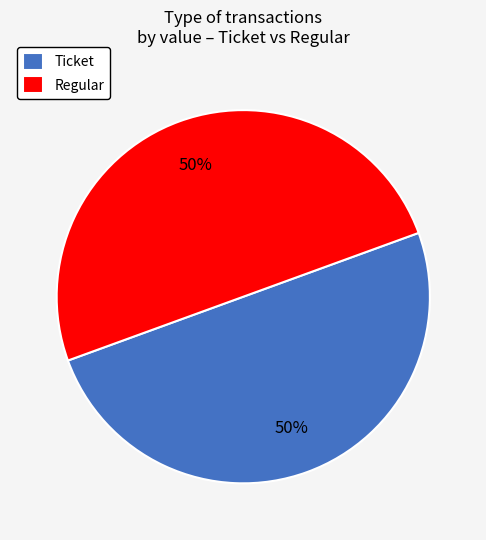

Approximately how many times larger is the value at Regular compared to Ticket?

1.0